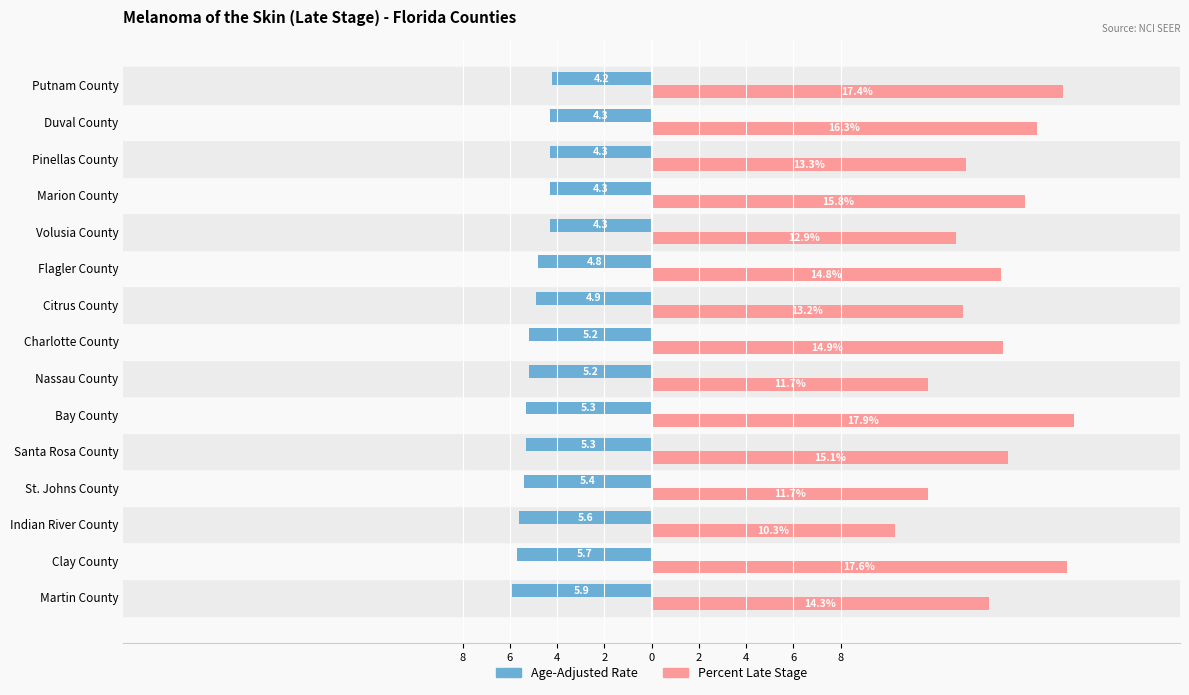

What are all the series names shown in the legend?

Age-Adjusted Rate, Percent Late Stage